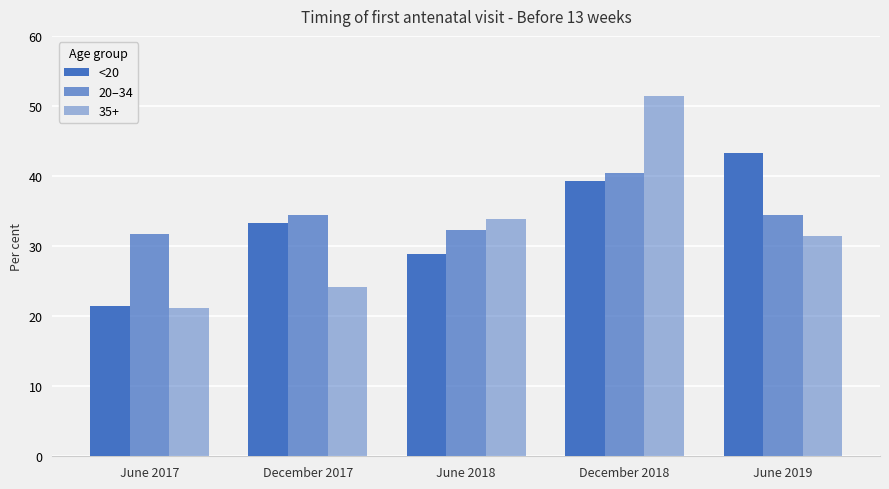

How many values in the 20–34 series are below 34?

2